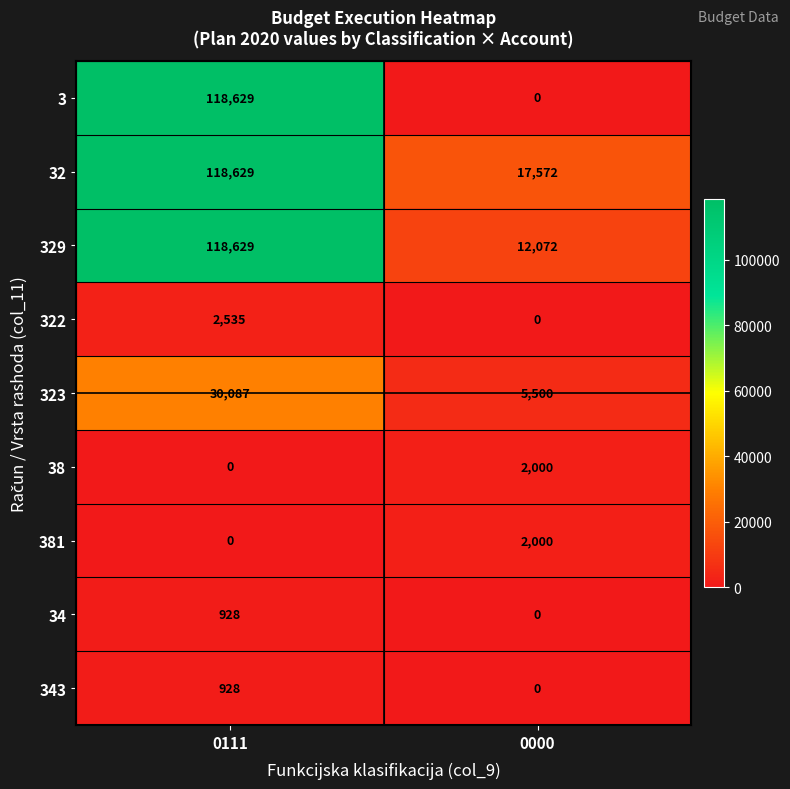

Is it true that 343 equals -318 at 0000?

False